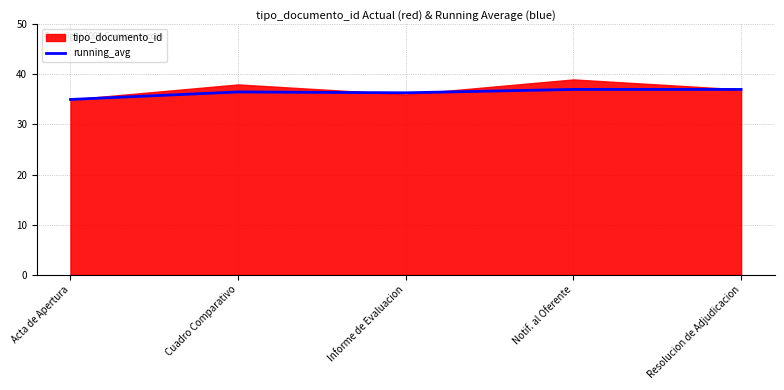

At which label does the data first exceed 36?

Cuadro Comparativo